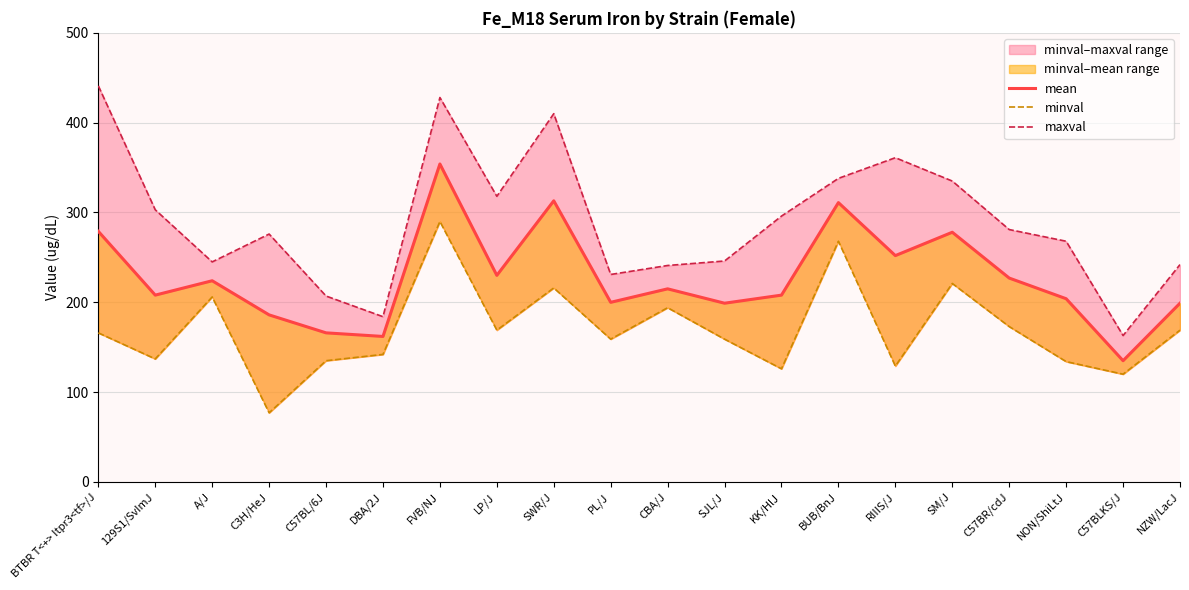

Is the value of minval at FVB/NJ greater than the value of maxval at SWR/J?

No